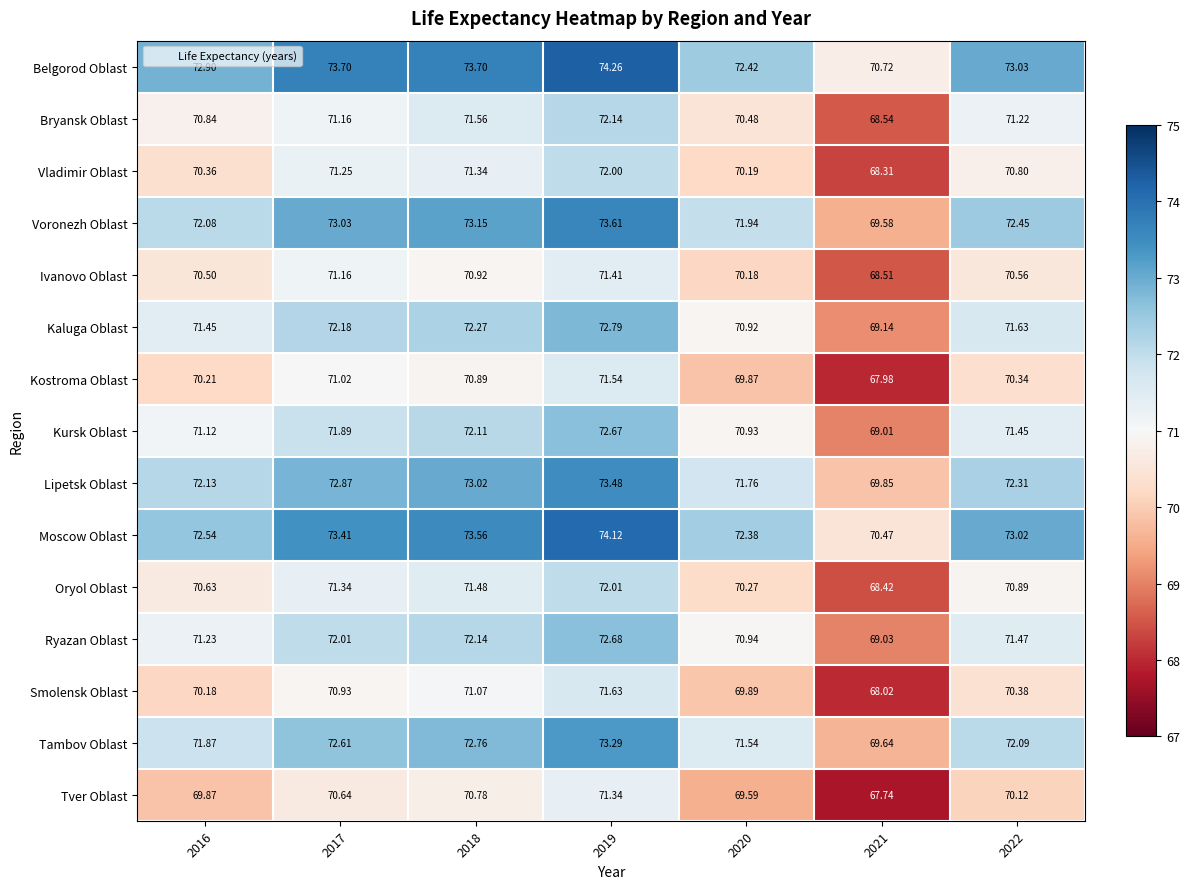

Rank the series by their maximum value, from highest to lowest.

Belgorod Oblast, Moscow Oblast, Voronezh Oblast, Lipetsk Oblast, Tambov Oblast, Kaluga Oblast, Ryazan Oblast, Kursk Oblast, Bryansk Oblast, Oryol Oblast, Vladimir Oblast, Smolensk Oblast, Kostroma Oblast, Ivanovo Oblast, Tver Oblast